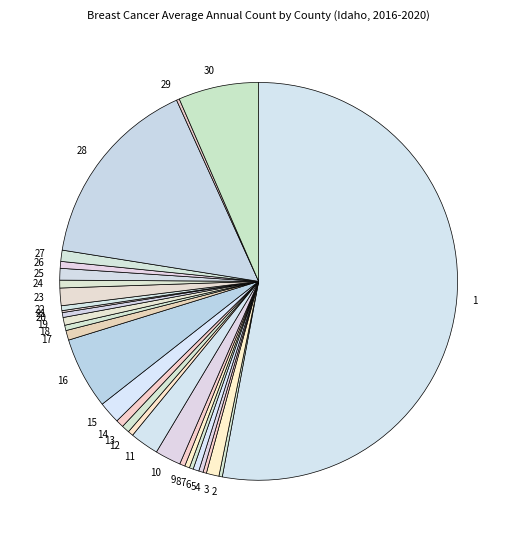

True or false: 5 accounts for 0% of the total.

True